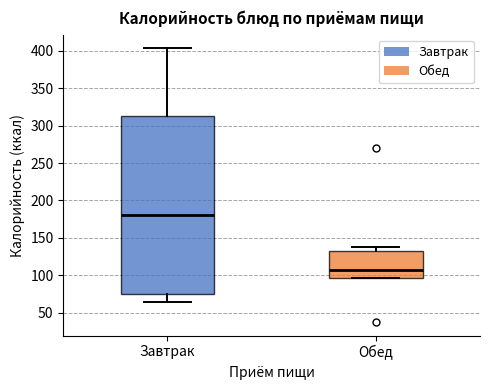

Which box has the highest median line?

Завтрак